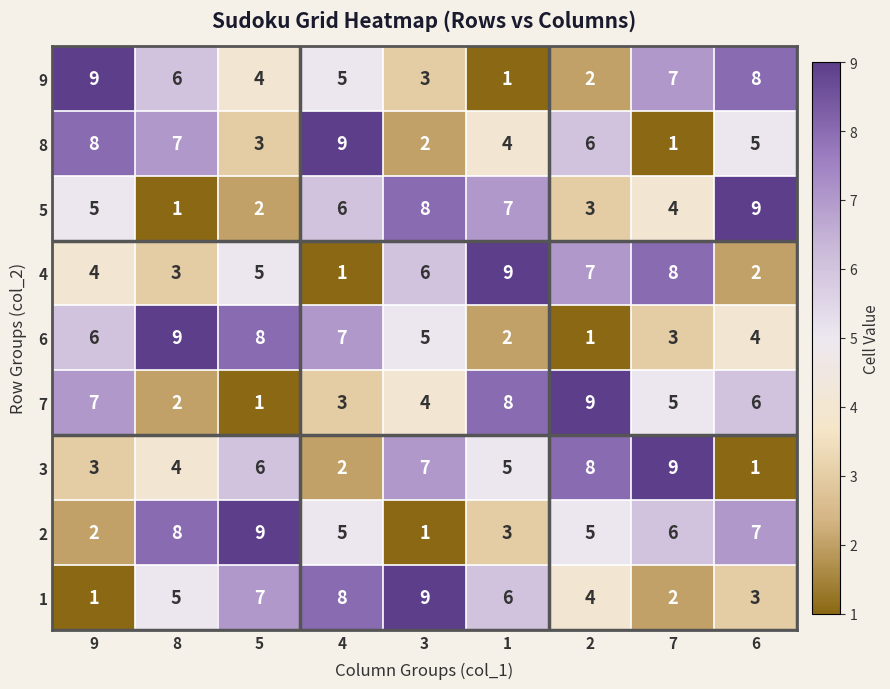

What is the highest value of the 7 series?

9